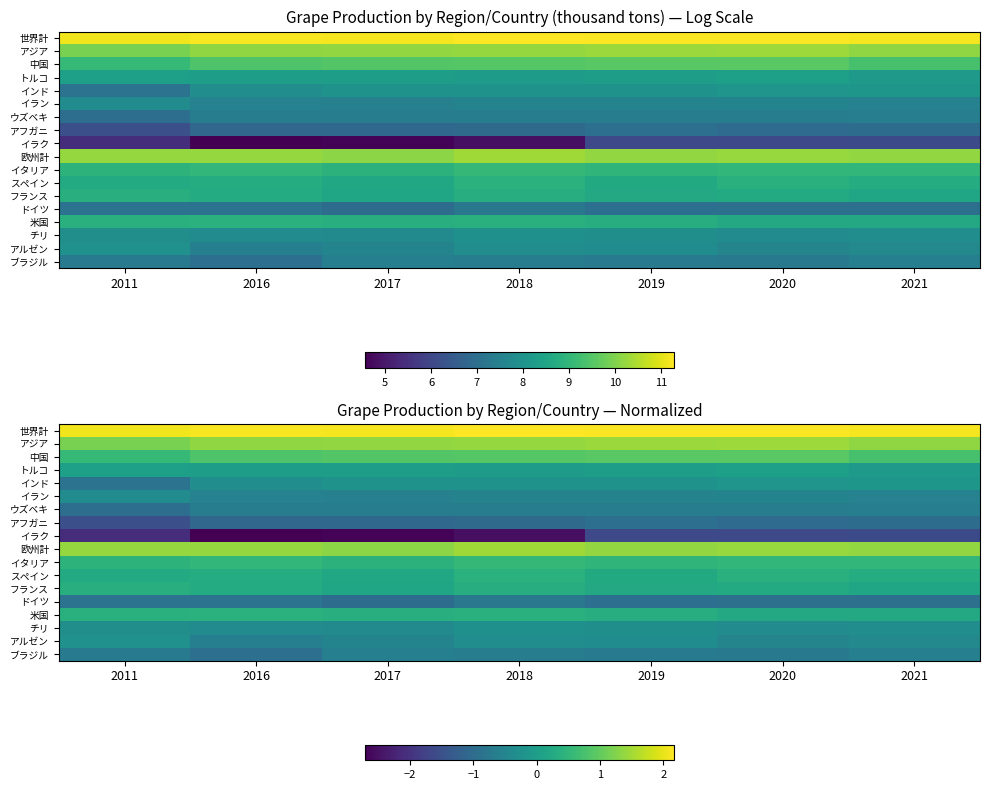

List the labels in order of スペイン value, largest first.

2018, 2020, 2016, 2021, 2011, 2019, 2017